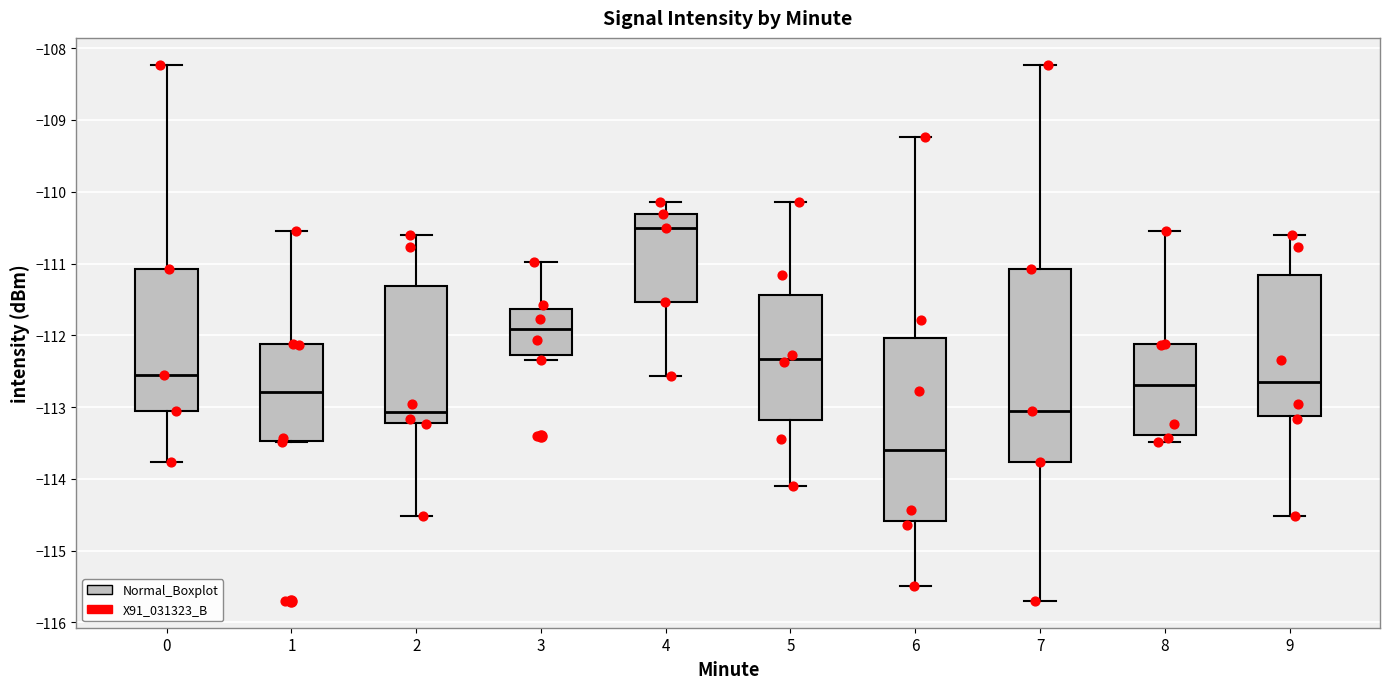

Reading left to right, transcribe this box plot: for each box, give where its median line is, the range the box spans, and where its two whiskers end, as read against the y-axis. The values are not printed on the chart, so give them approximately, as read against the axis.

0: median -112.5, box -113.0 to -111.1, whiskers -113.8 to -108.2
1: median -112.8, box -113.5 to -112.1, whiskers -113.5 to -110.5
2: median -113.1, box -113.2 to -111.3, whiskers -114.5 to -110.6
3: median -111.9, box -112.3 to -111.6, whiskers -112.3 (just below the box's lower edge) to -111.0
4: median -110.5, box -111.5 to -110.3, whiskers -112.6 to -110.1
5: median -112.3, box -113.2 to -111.4, whiskers -114.1 to -110.1
6: median -113.6, box -114.6 to -112.0, whiskers -115.5 to -109.2
7: median -113.0, box -113.8 to -111.1, whiskers -115.7 to -108.2
8: median -112.7, box -113.4 to -112.1, whiskers -113.5 to -110.5
9: median -112.6, box -113.1 to -111.2, whiskers -114.5 to -110.6